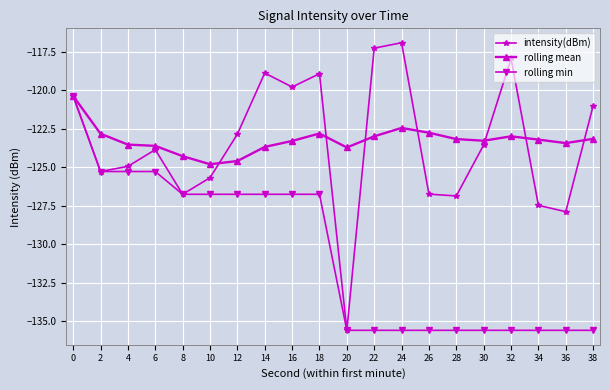

Which series has the largest range (max minus min)?

intensity(dBm)